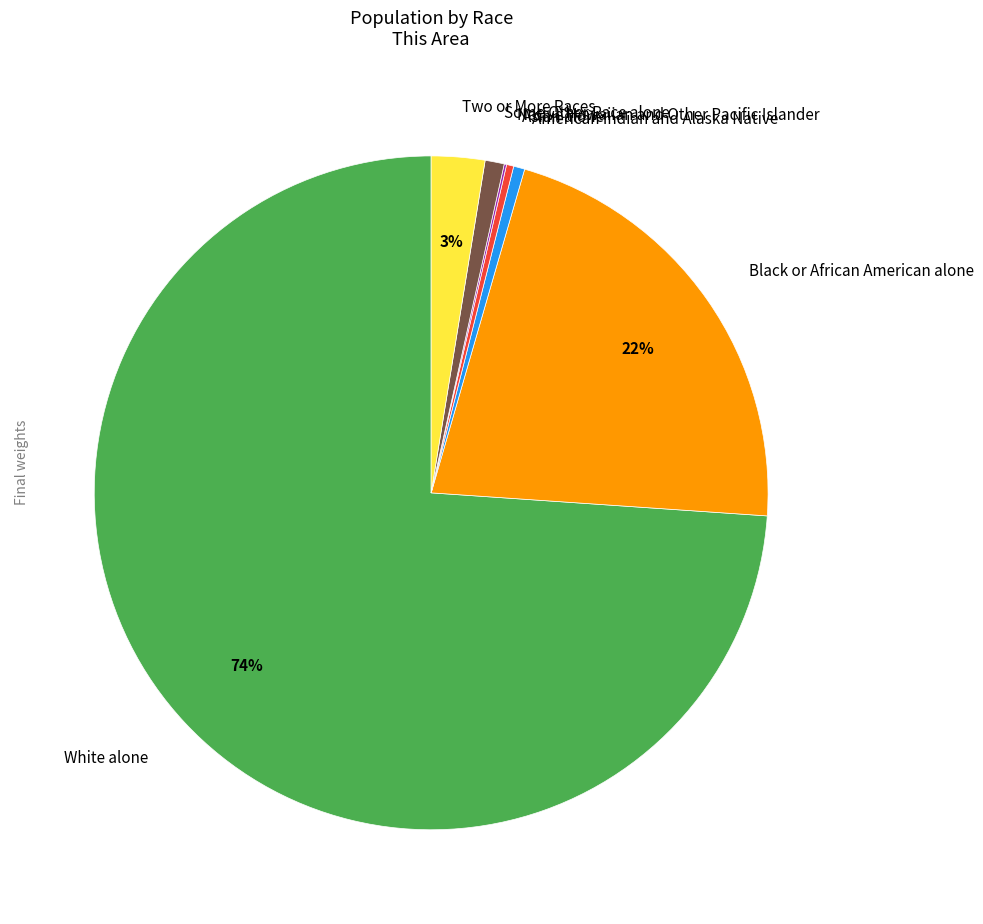

Is it true that Two or More Races is 3% of the pie?

True